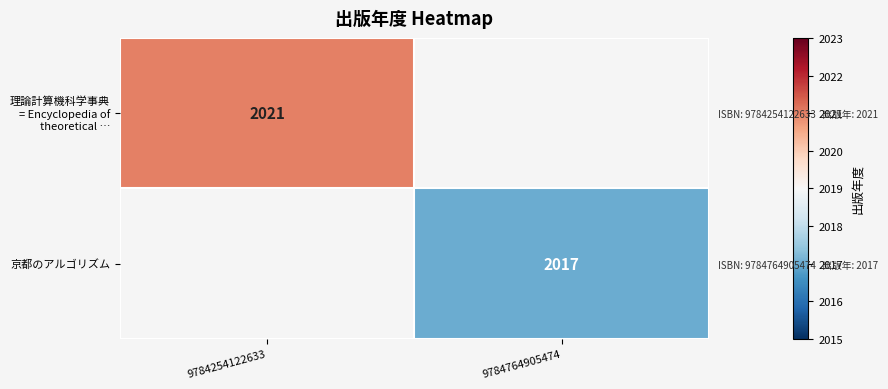

Which category has the highest value across all series?

9784254122633